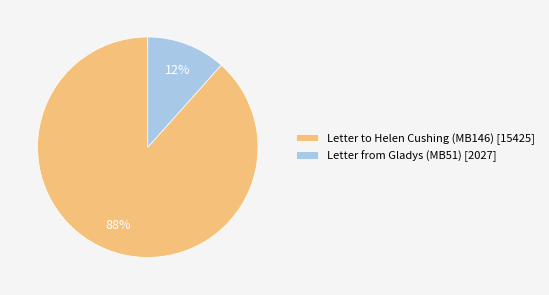

What percentage is the Letter to Helen Cushing (MB146) [15425] slice, to the nearest percent?

88%